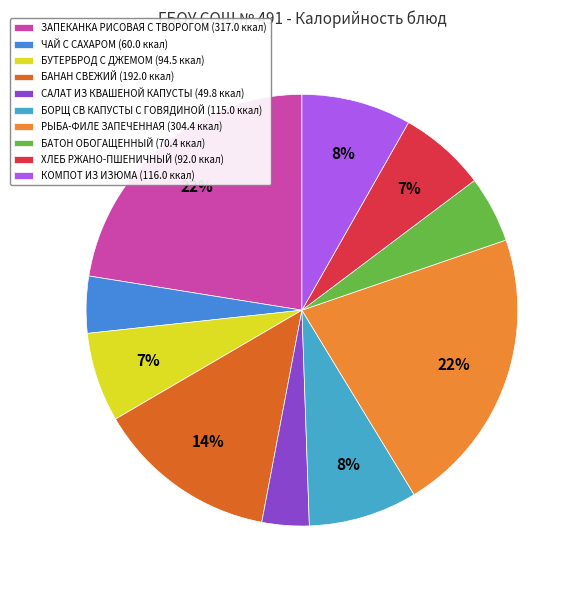

Does БАНАН СВЕЖИЙ represent more than half of the total?

No